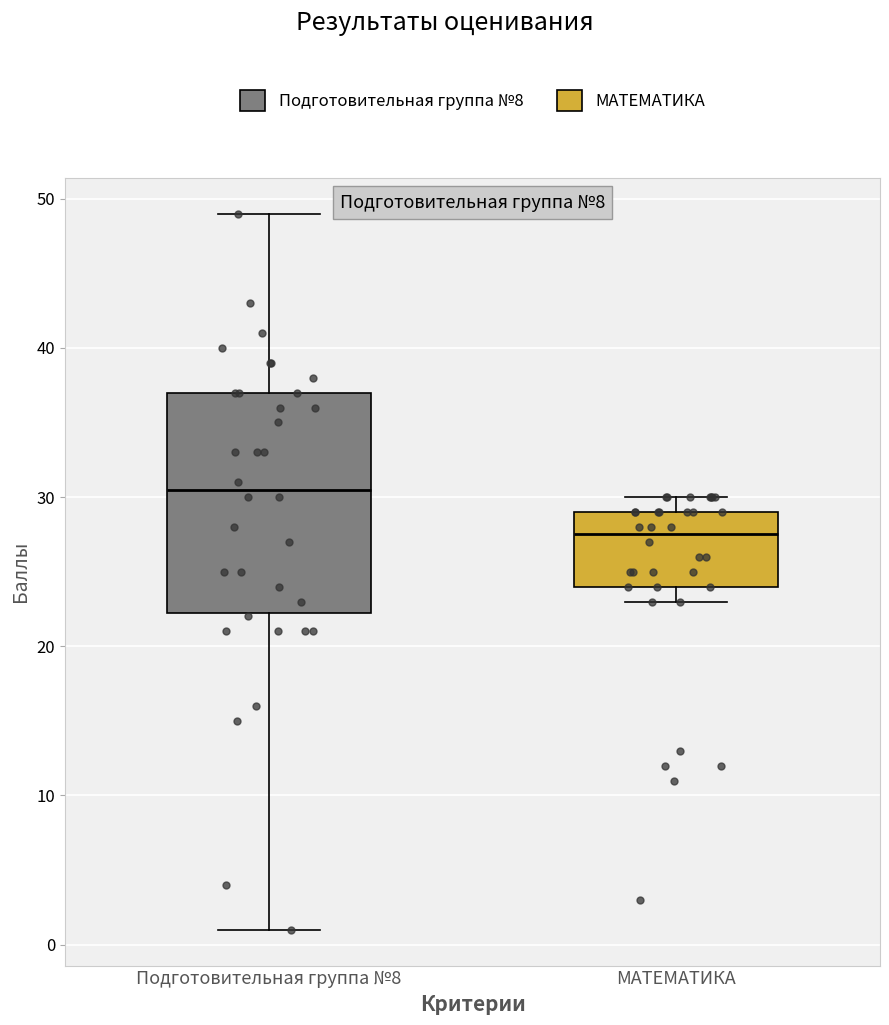

Reading left to right, transcribe this box plot: for each box, give where its median line is, the range the box spans, and where its two whiskers end, as read against the y-axis. The values are not printed on the chart, so give them approximately, as read against the axis.

Подготовительная группа №8: median 31, box 22 to 37, whiskers 1 to 49
МАТЕМАТИКА: median 28, box 24 to 29, whiskers 23 to 30